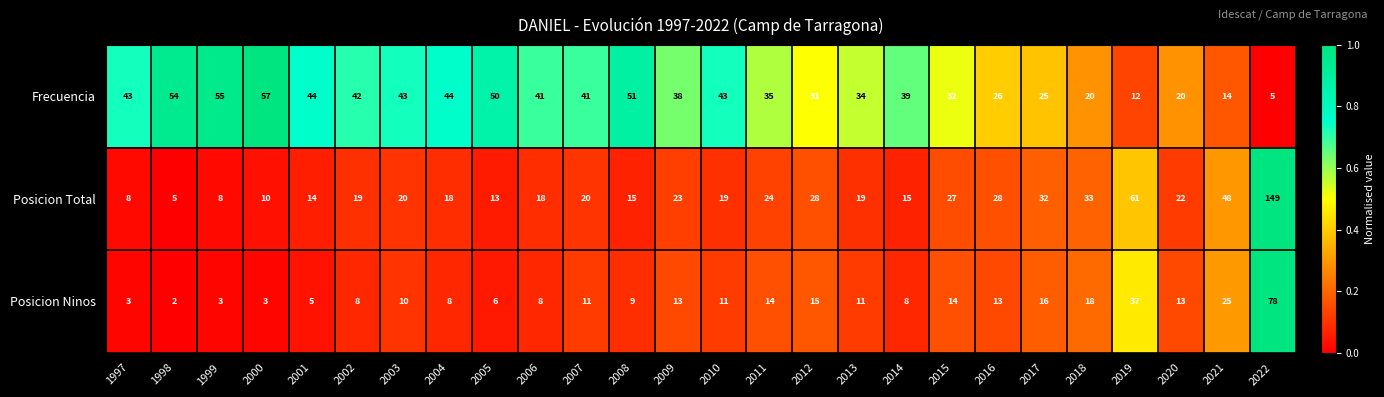

Between 2010 and 2017, which series saw the biggest shift?

Frecuencia